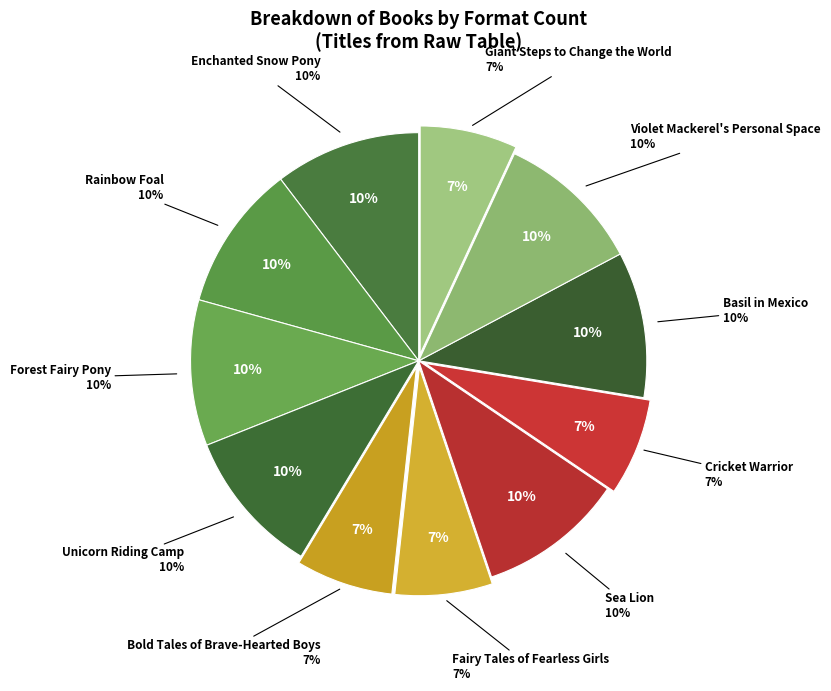

What percentage do Giant Steps to Change the World and Rainbow Foal together represent?

17.2%